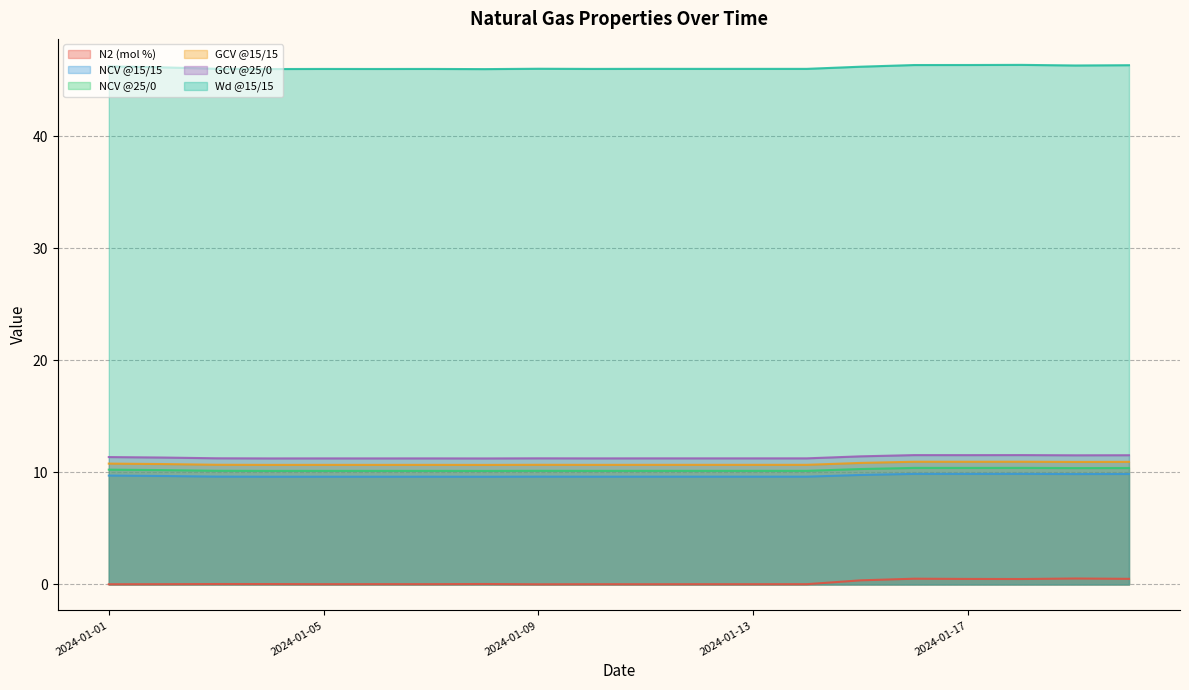

Where is the first local minimum for NCV @25/0?

2024-01-04